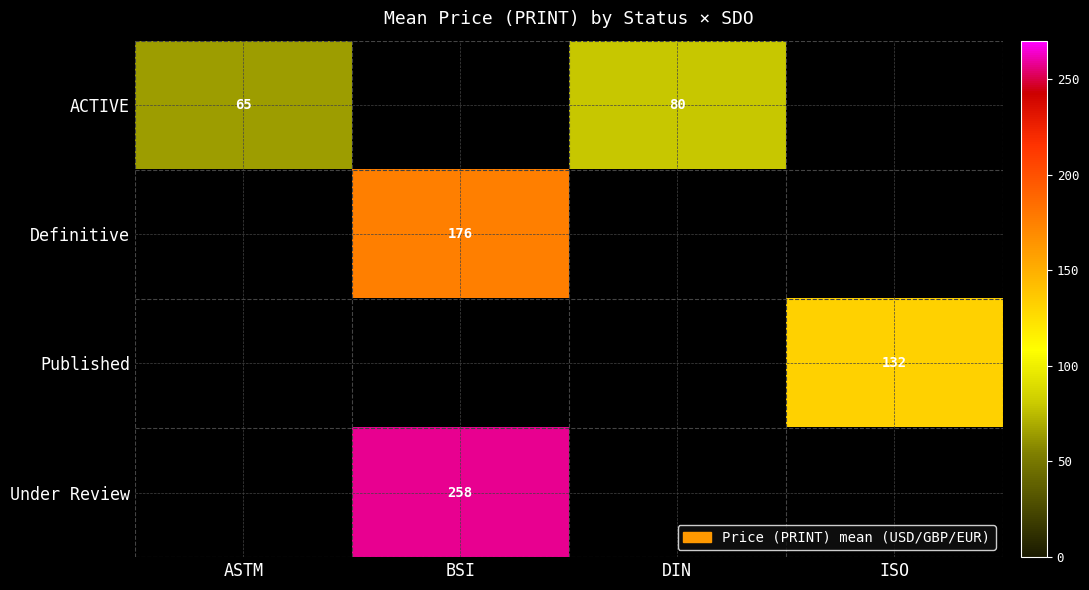

Is the value of Published at ISO greater than the value of Definitive at BSI?

No